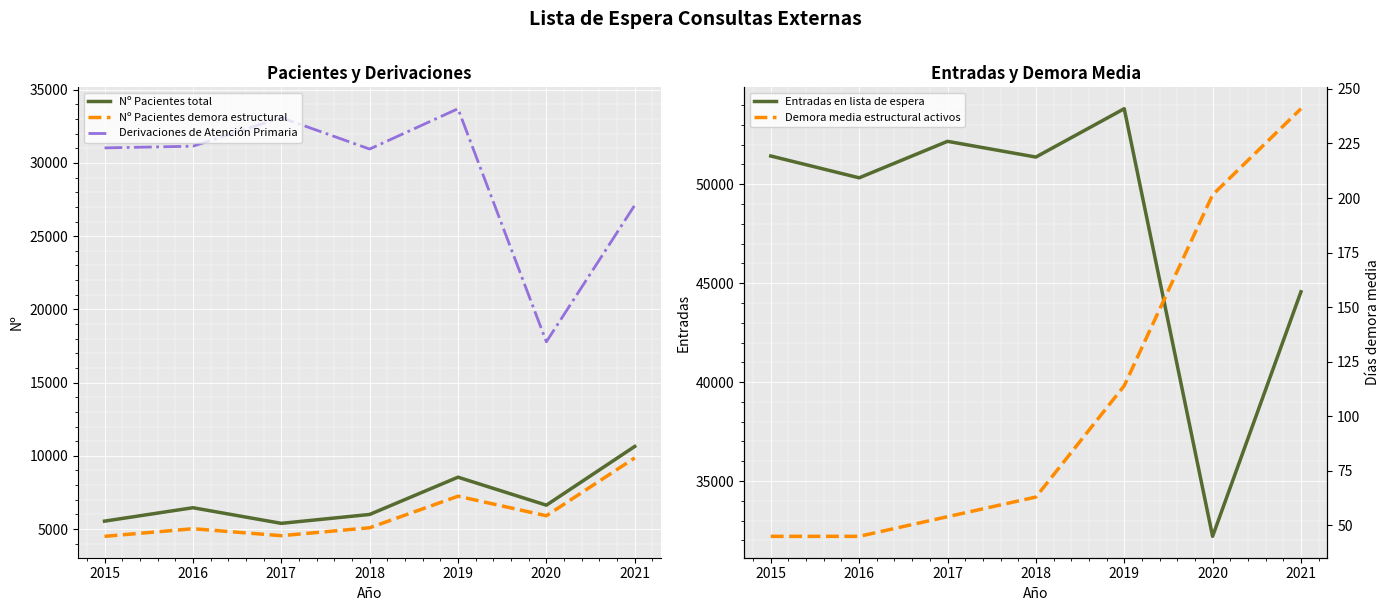

Which category has the highest value across all series?

2019